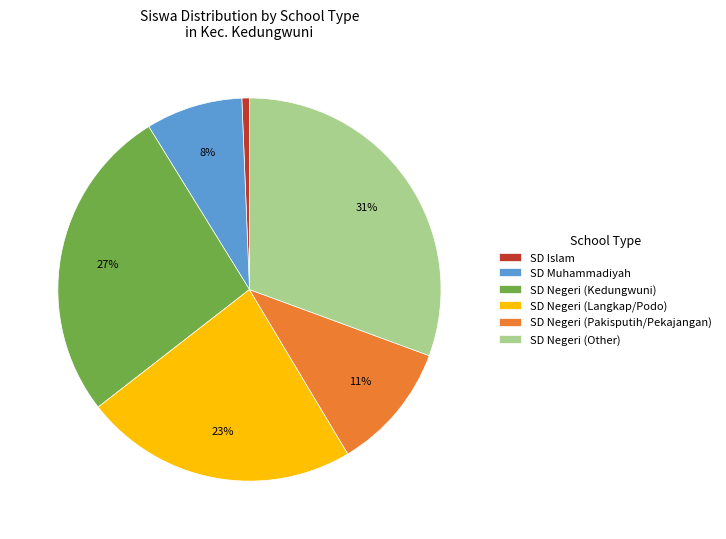

Which slice is the smallest?

SD Islam